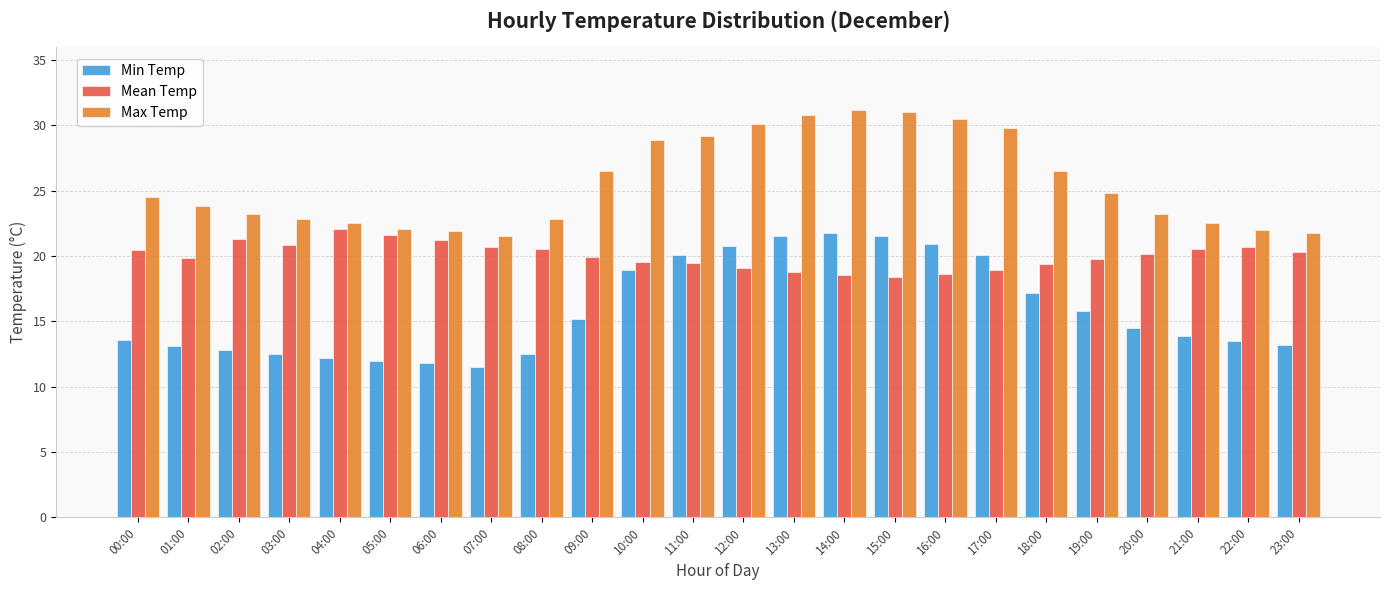

What is the difference between the maximum and minimum values in the Min Temp series?

10.3